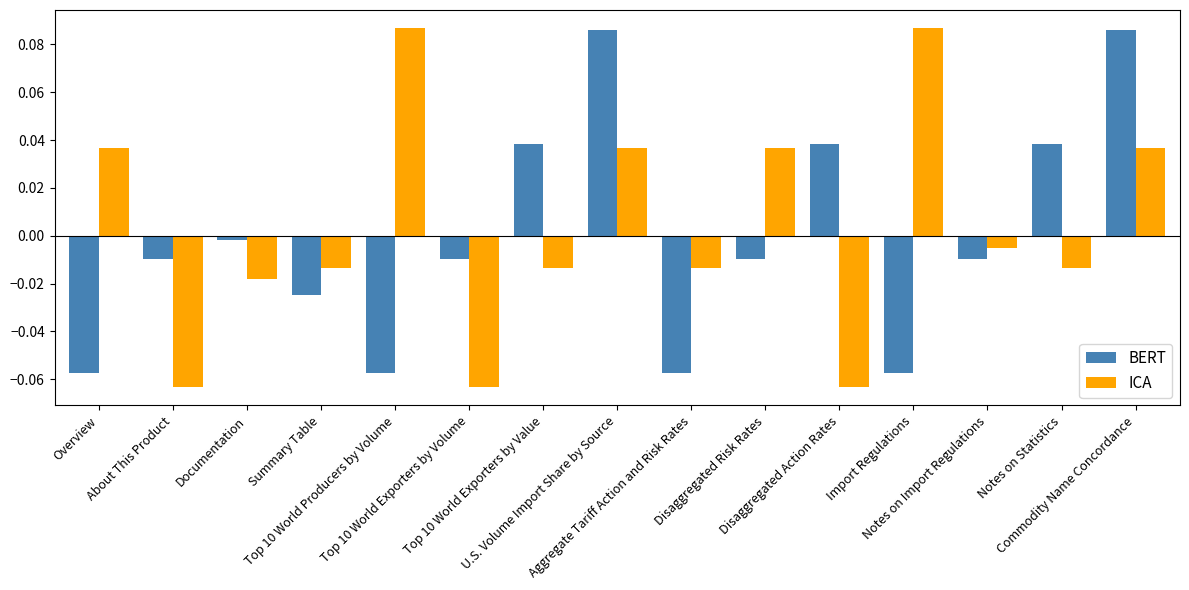

At how many categories does at least one series exceed 0?

9